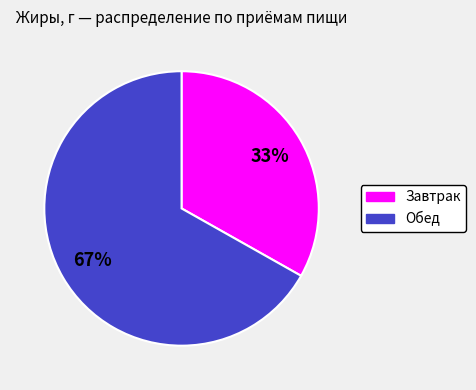

Do Обед and Завтрак together represent more than half of the pie?

Yes